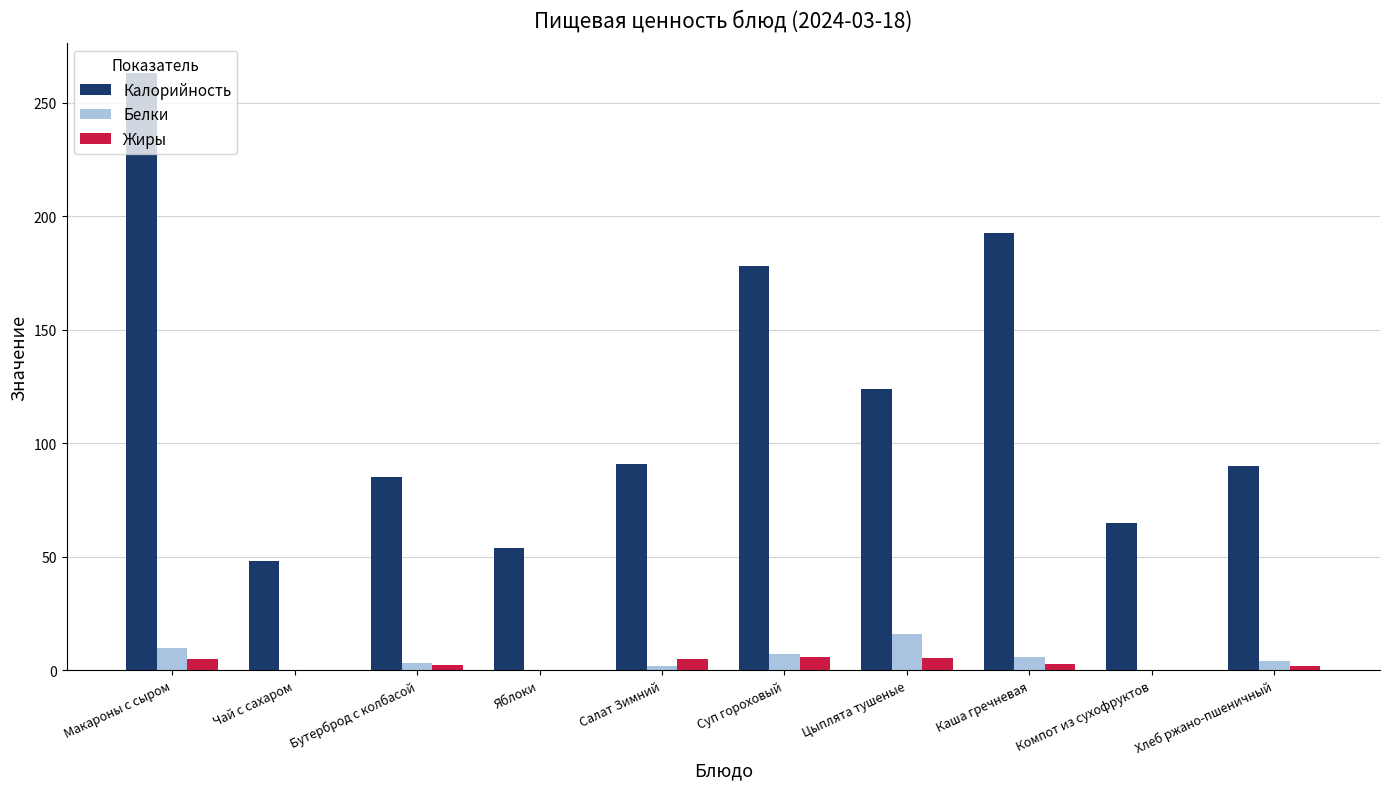

What is the average value of the Жиры series?

2.9